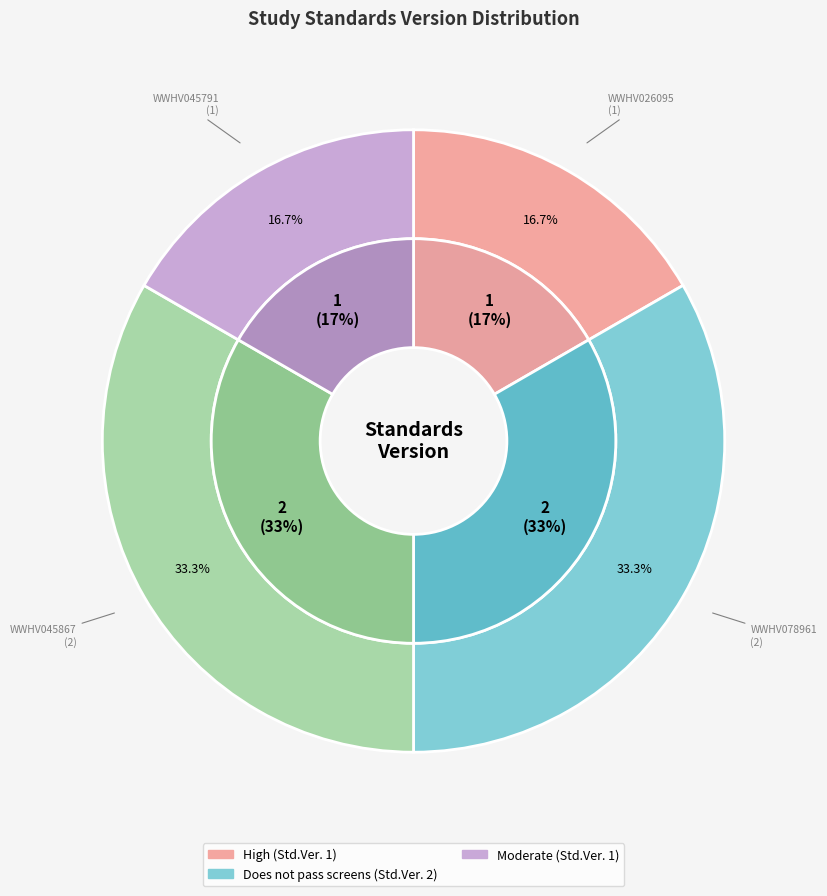

Is WWHV045791 the majority of the pie?

No